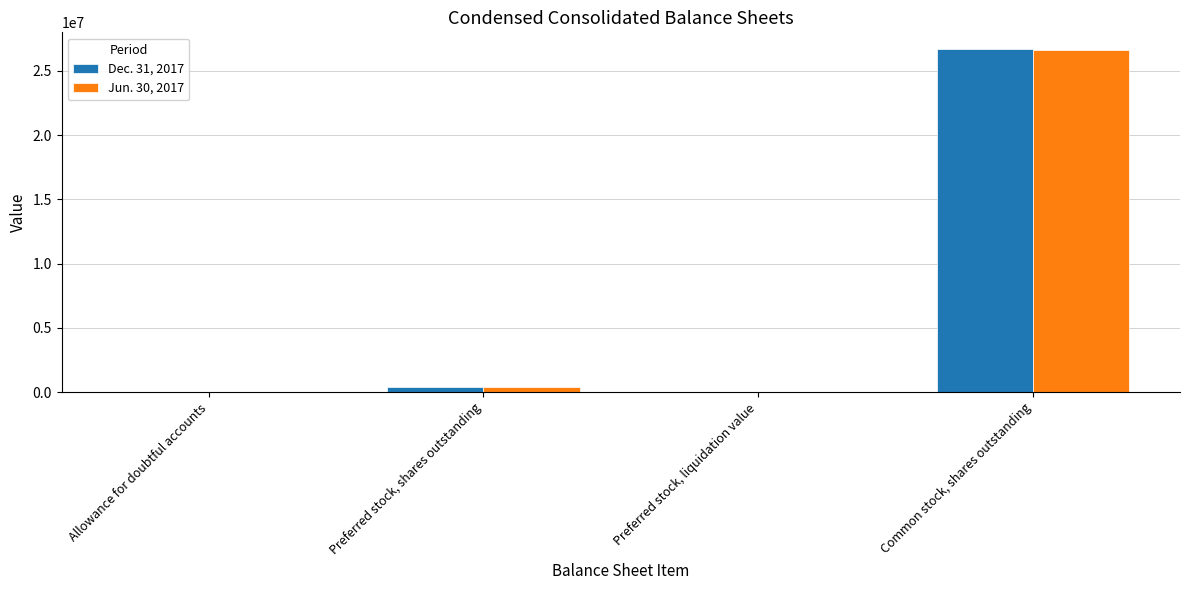

True or false: Jun. 30, 2017 has a value of 39706303 at Common stock, shares outstanding.

False